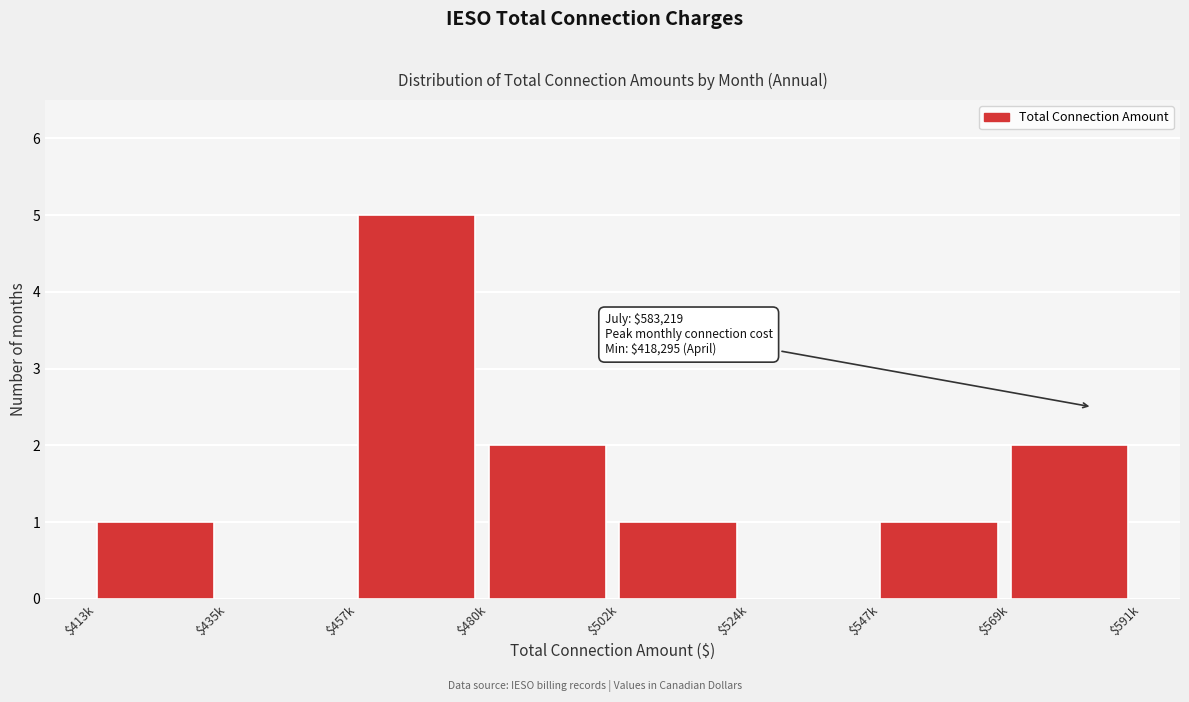

What is the sum of all values?

12